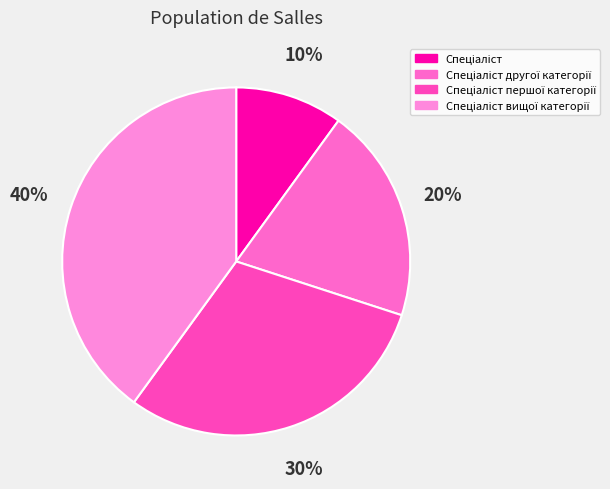

How many segments does this pie chart have?

4